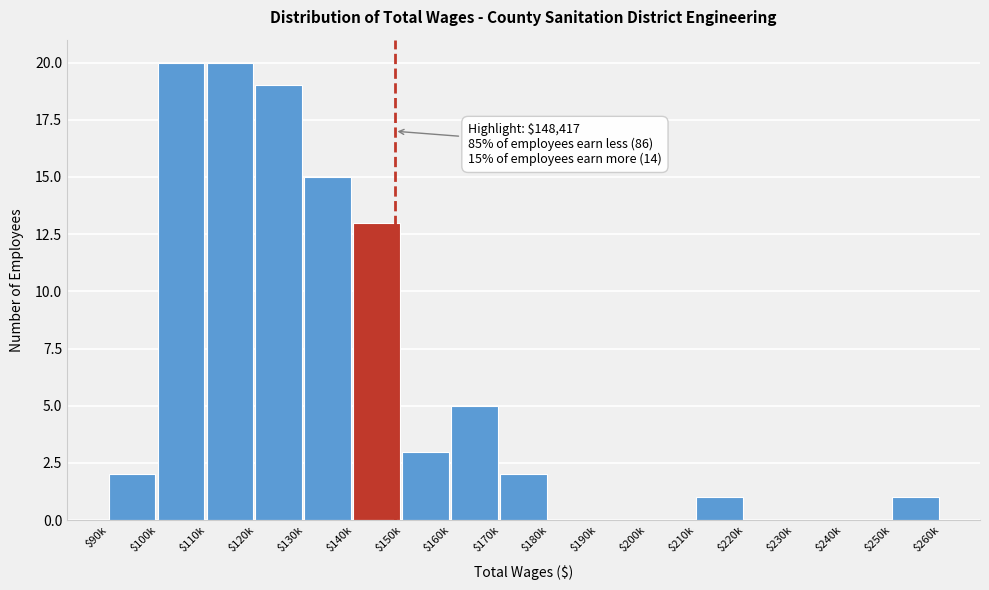

Is it true that the value at $220k is 0?

True